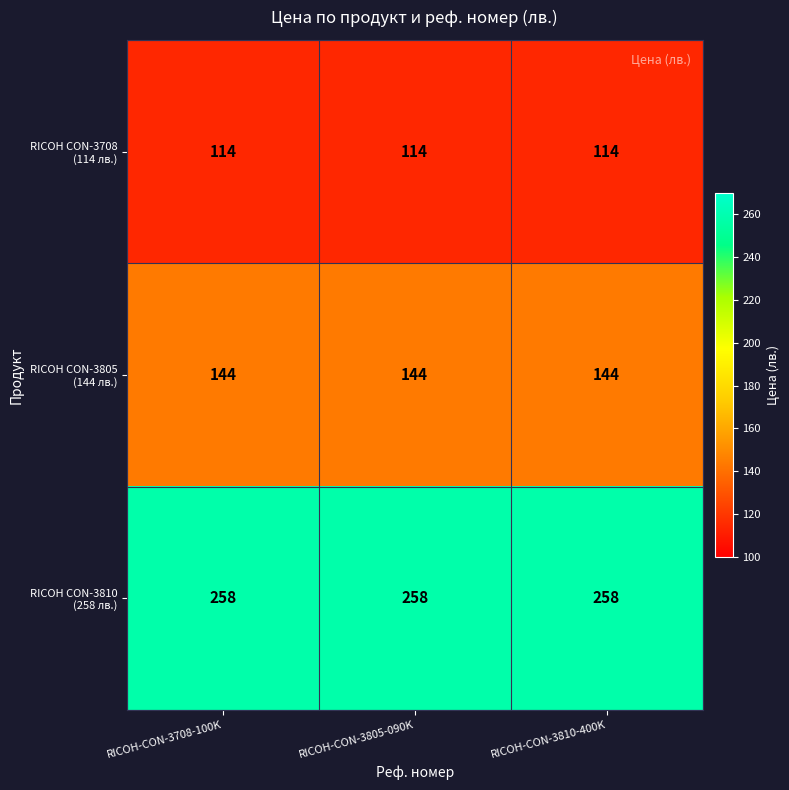

At how many categories does at least one series exceed 198?

3